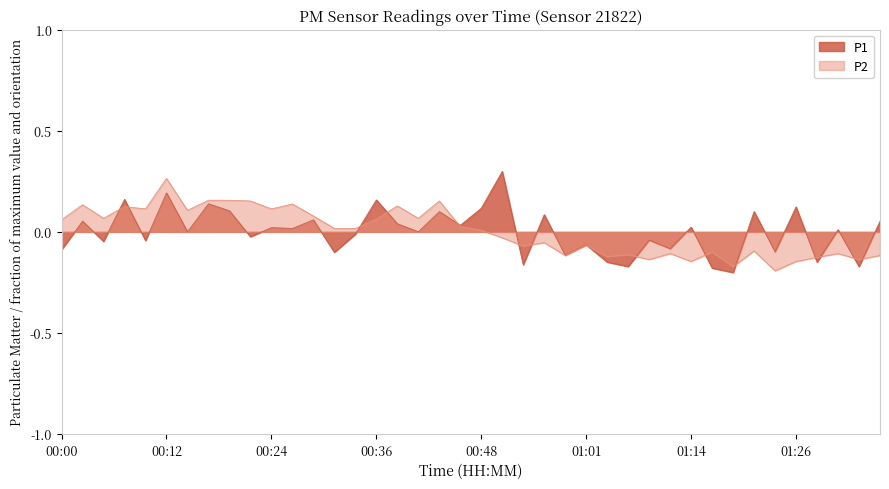

How many lines are shown in the chart?

2